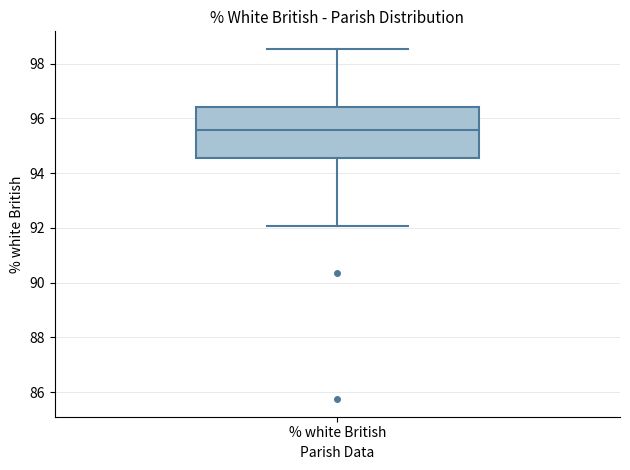

Read this box plot against the y-axis: the position of the median line, the range covered by the box, and the ends of both whiskers. The values are not printed on the chart, so give them approximately, as read against the axis.

median 95.6, box 94.6 to 96.4, whiskers 92.0 to 98.6